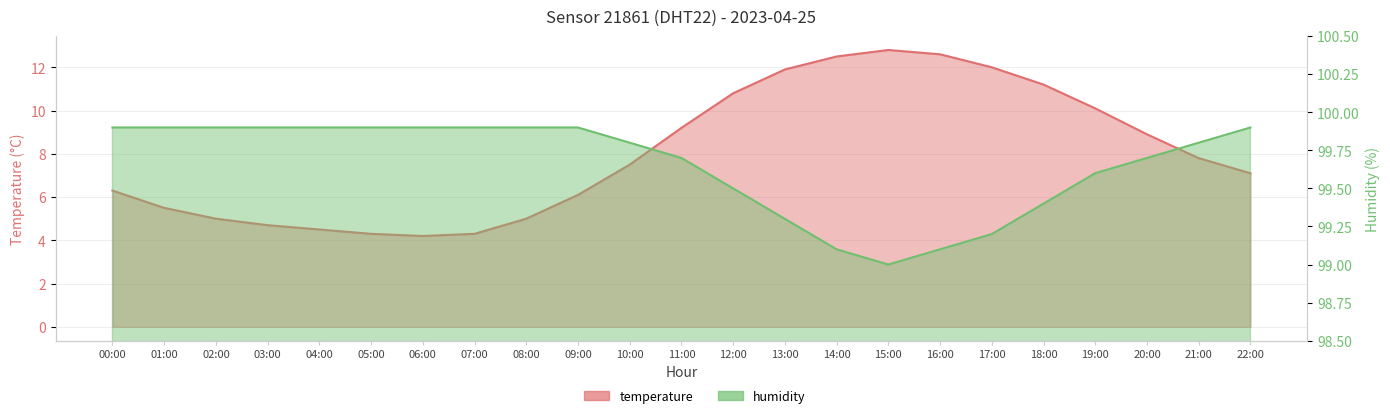

At which label does temperature first exceed 7?

10:00